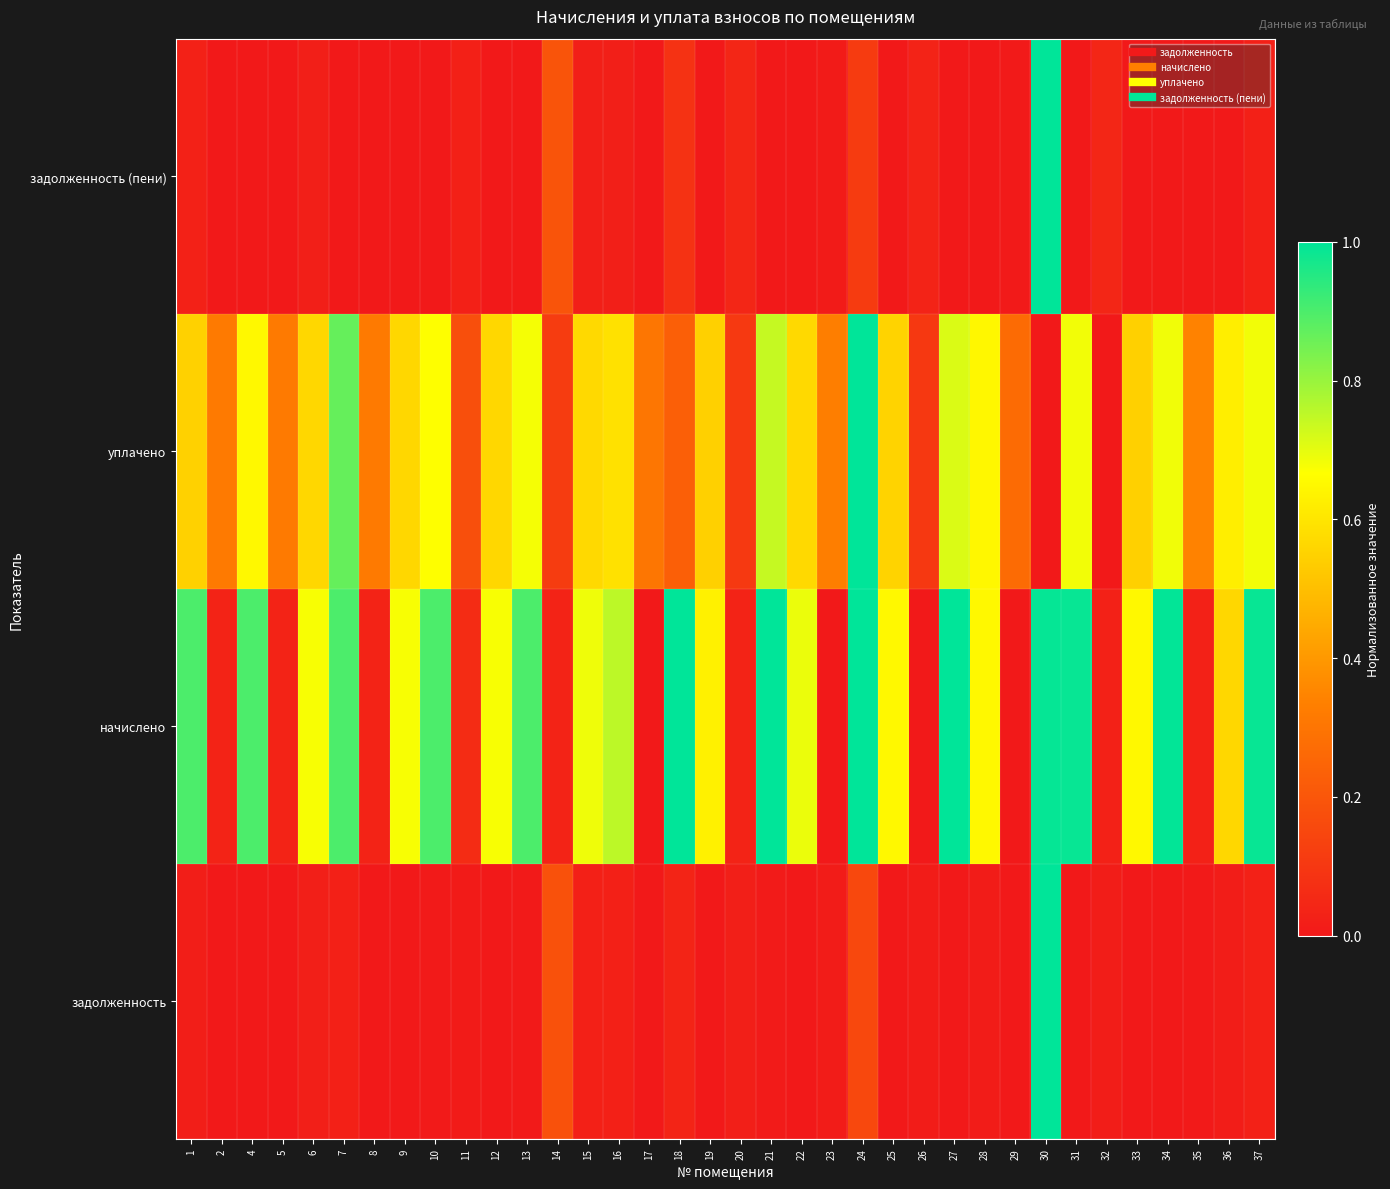

What is the total value across all series at 21?

1.7